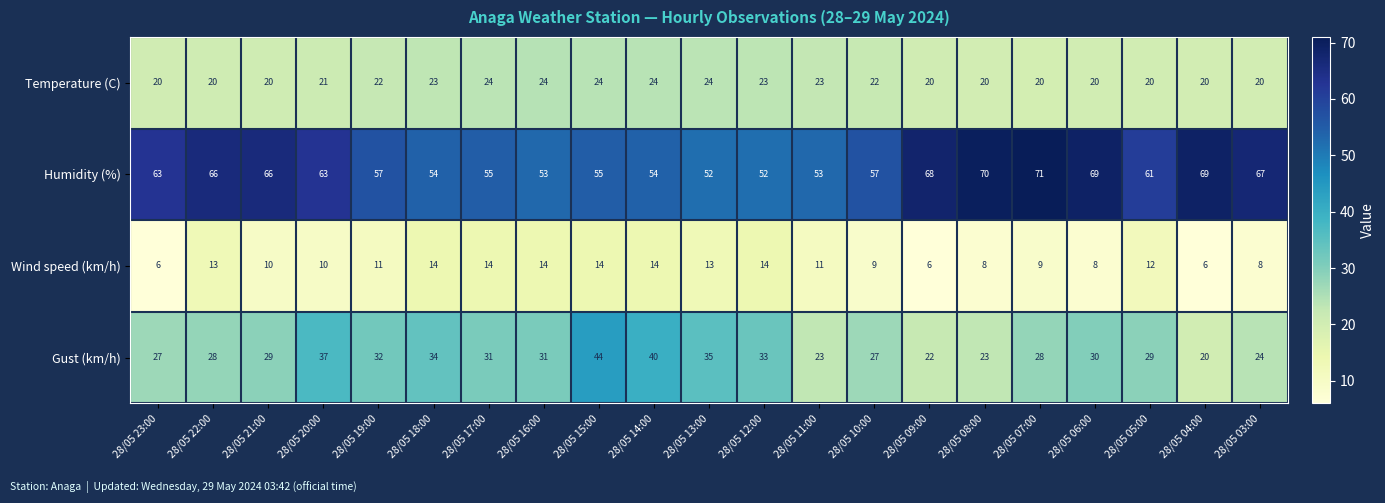

What is the difference between the maximum and minimum values in the Temperature (C) series?

4